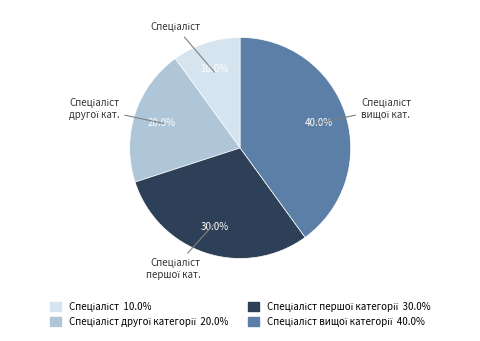

How many segments does this pie chart have?

4